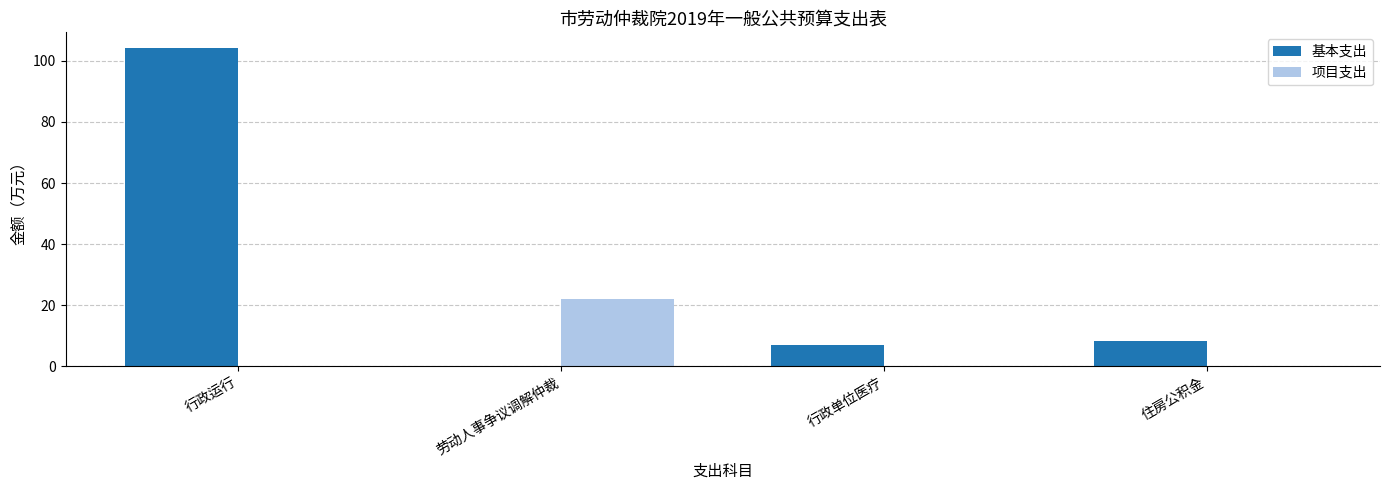

At which category does the chart reach its peak across all series?

行政运行